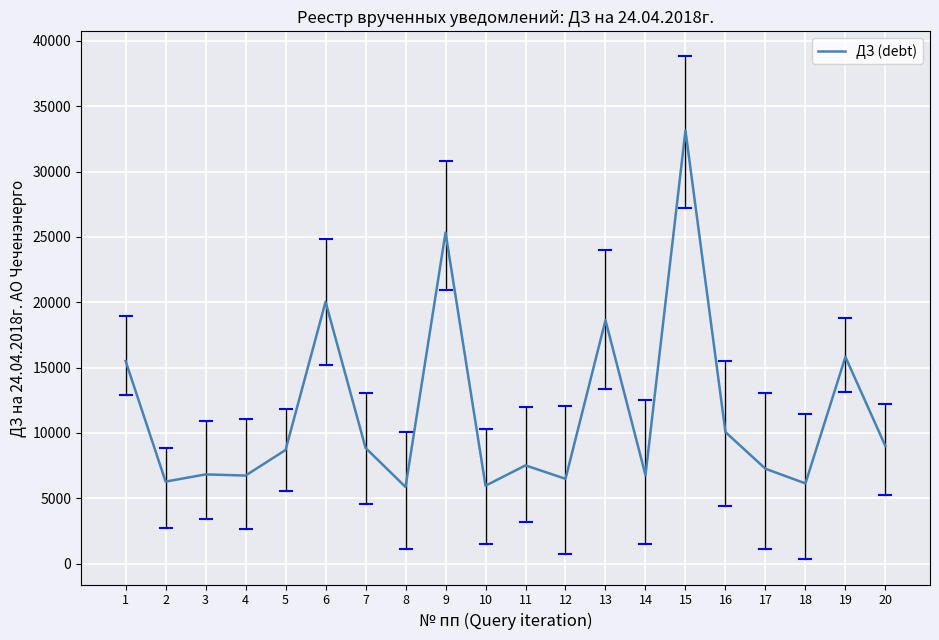

How many lines are shown in the chart?

1